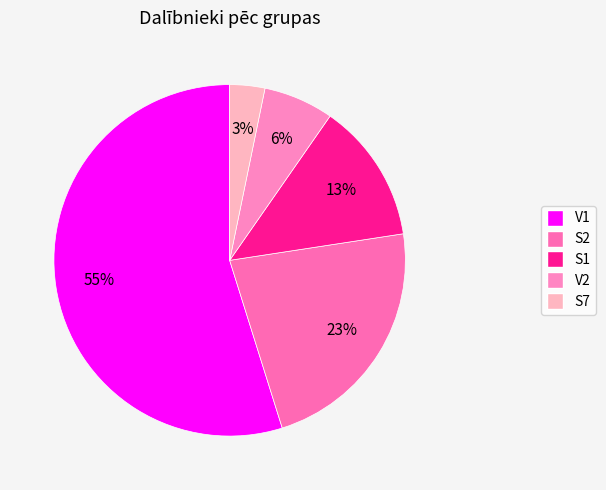

To the nearest percent, what percentage of the pie is V2?

6%